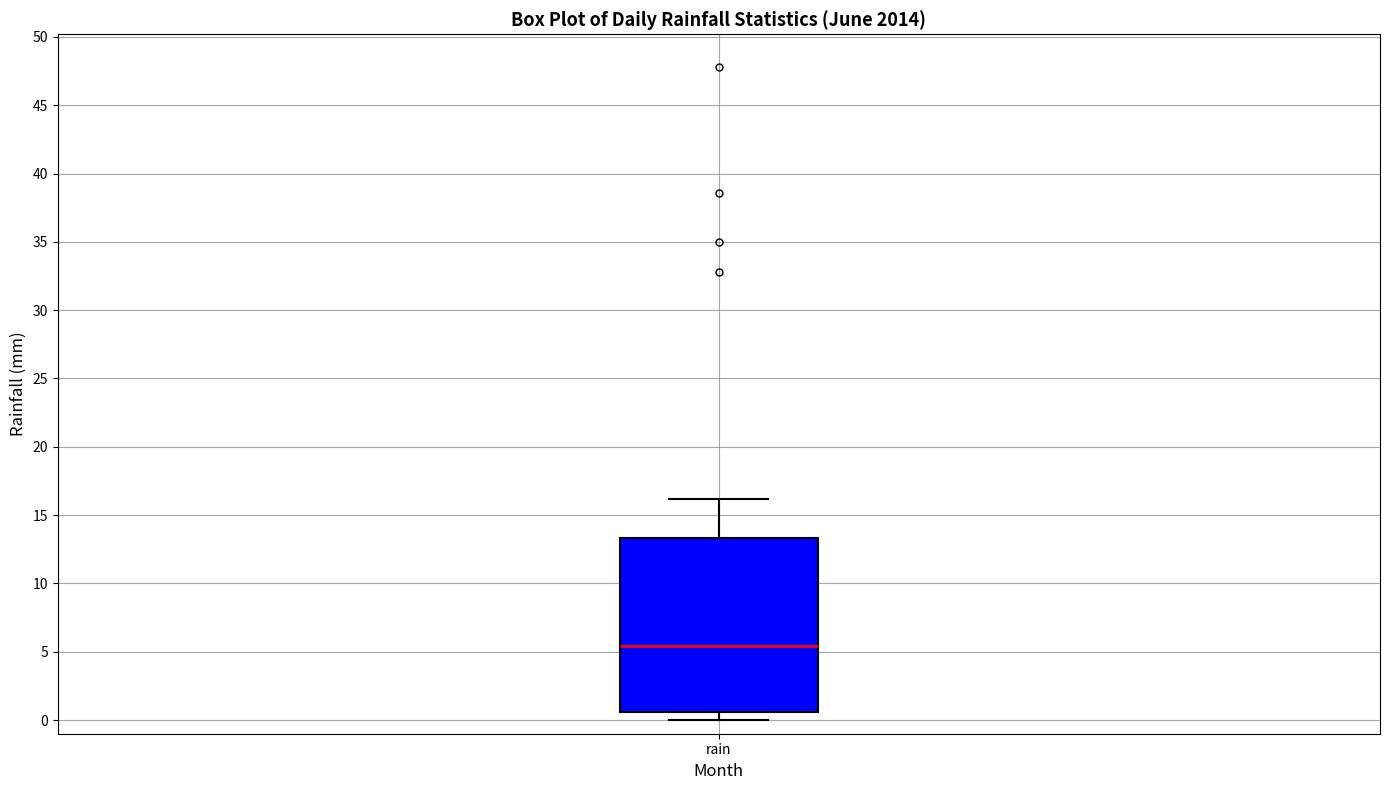

Transcribe this box plot: give where the median line is, the range the box spans, and where the two whiskers end, as read against the y-axis. The values are not printed on the chart, so give them approximately, as read against the axis.

median 5.5, box 0.5 to 13.5, whiskers 0.0 to 16.0